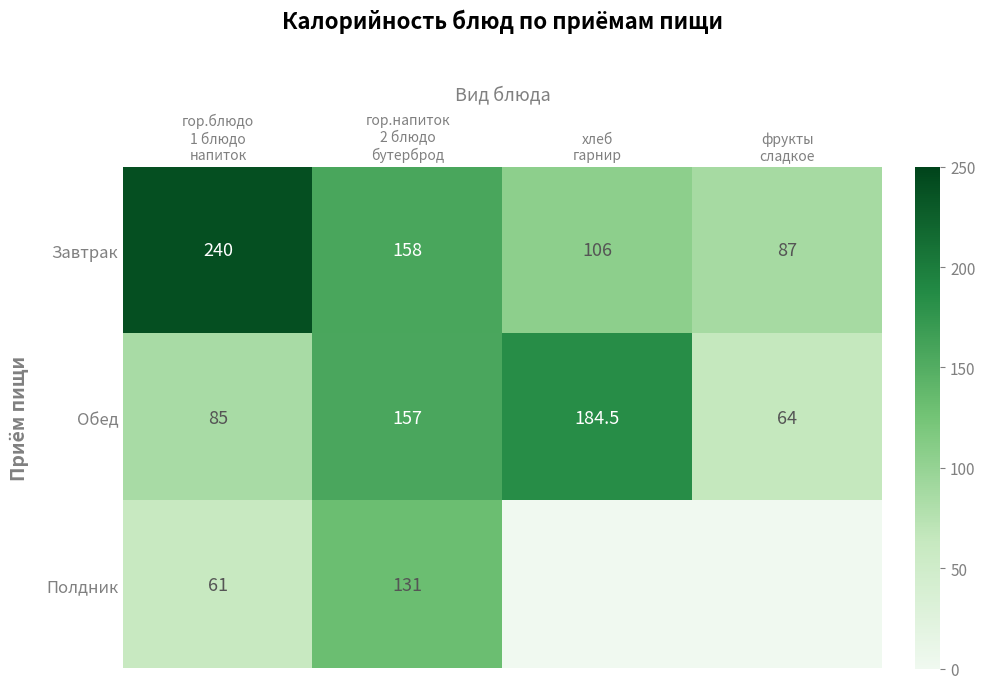

What is the difference between the second highest and second lowest values in the Завтрак series?

52.0